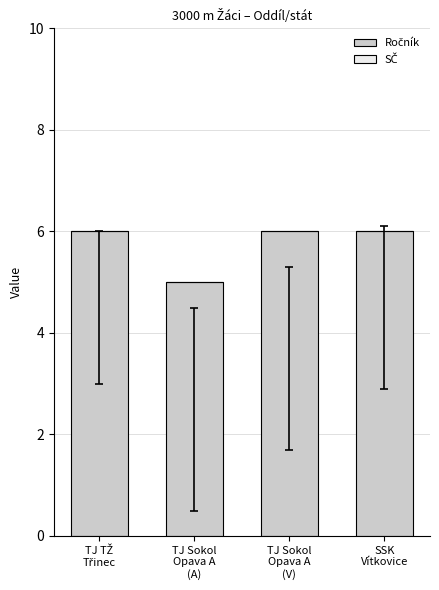

What is the value of the 3rd bar from the left?

6